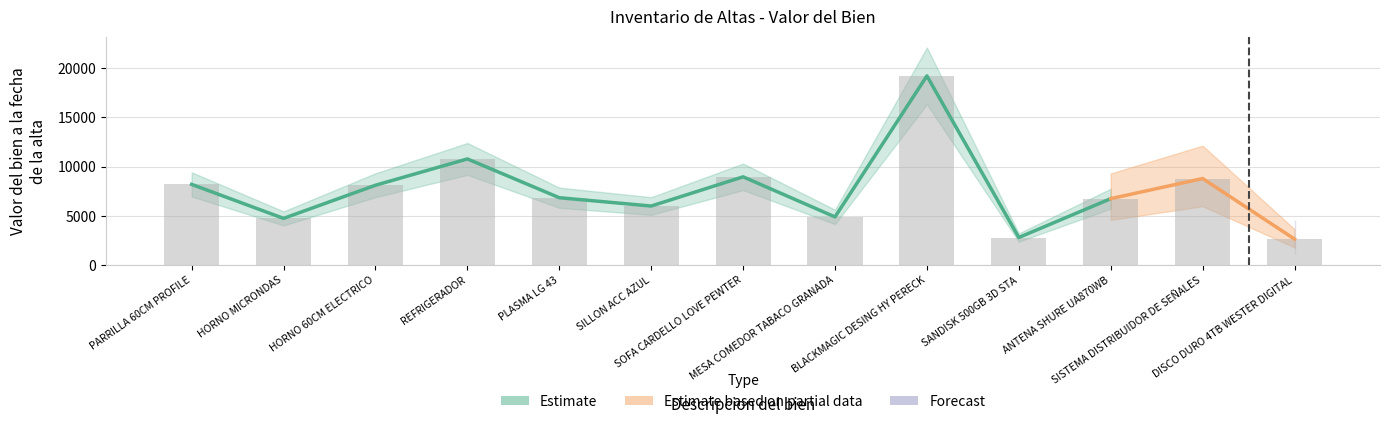

What is the approximate value at REFRIGERADOR?

10775.9